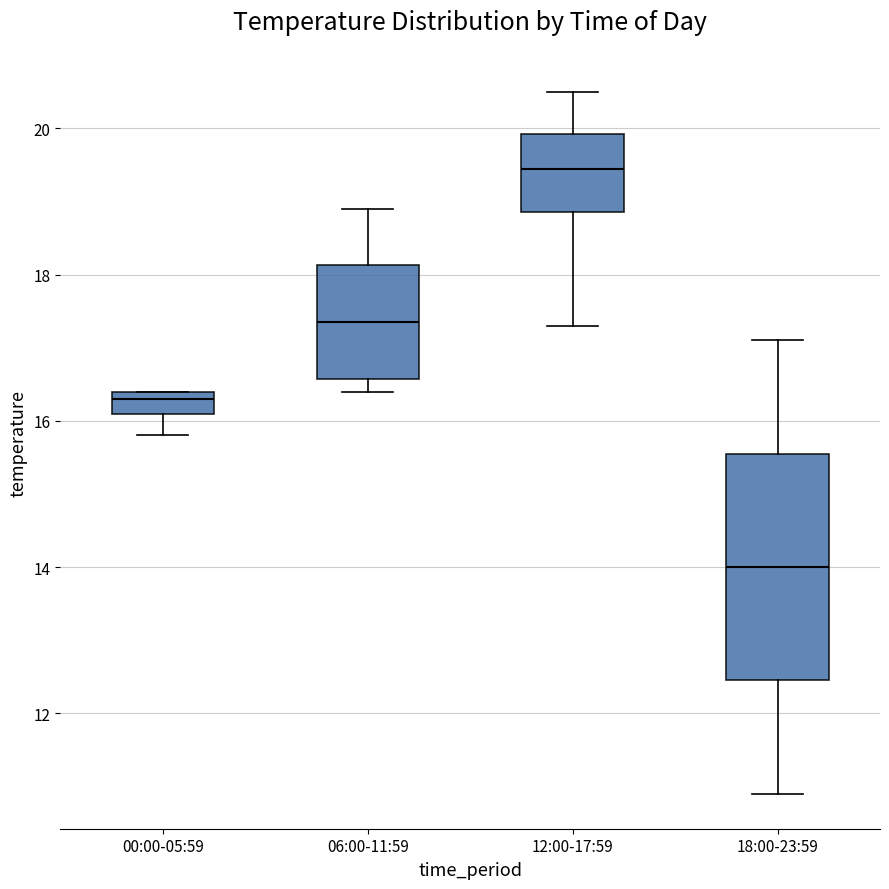

Which box has the lowest median line?

18:00-23:59